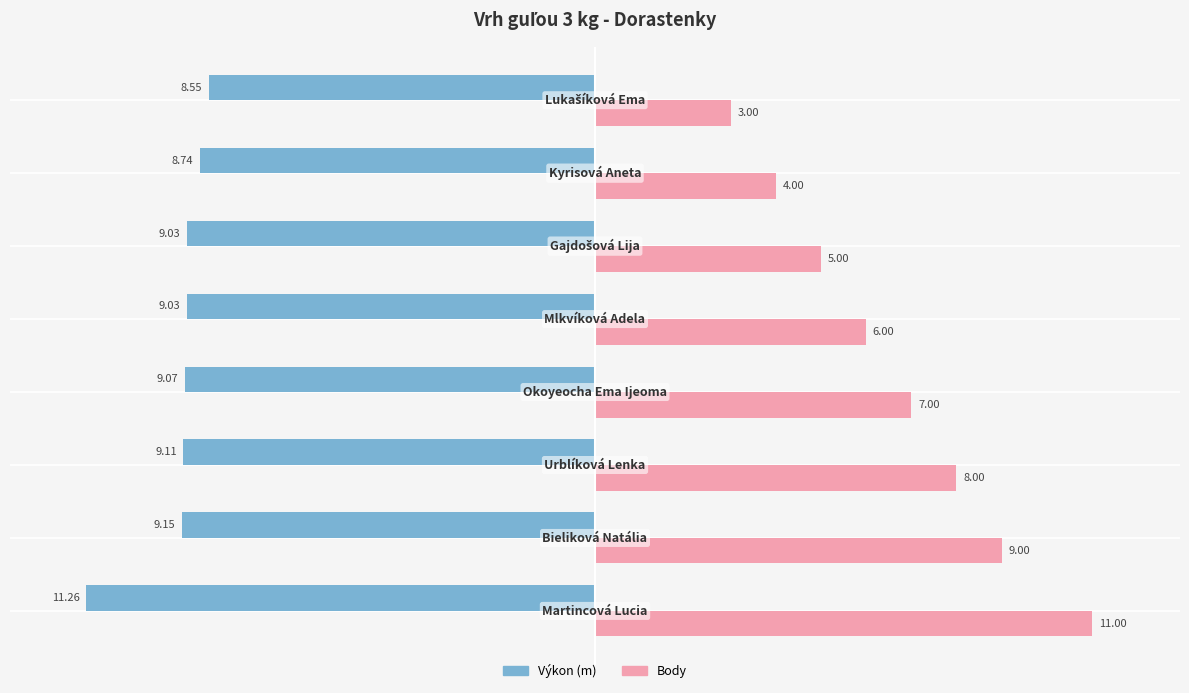

How many data points does each series have?

8